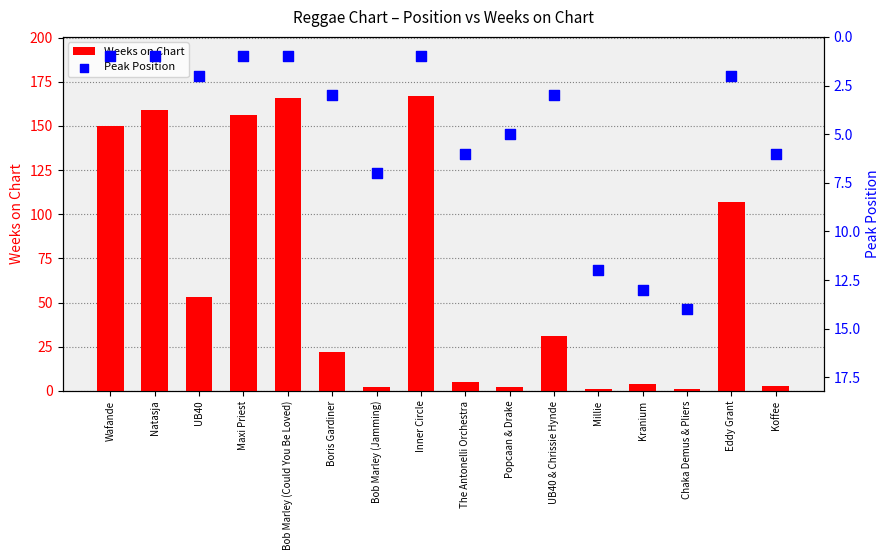

What are all the series names shown in the legend?

Weeks on Chart, Peak Position